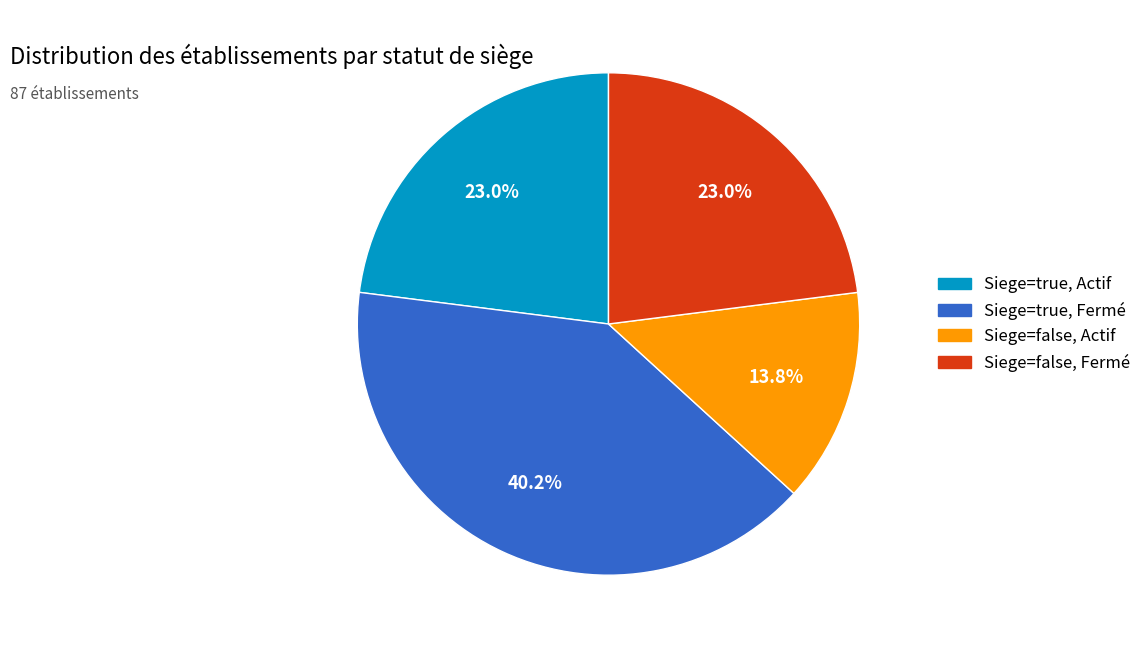

Does any single category account for the majority?

No